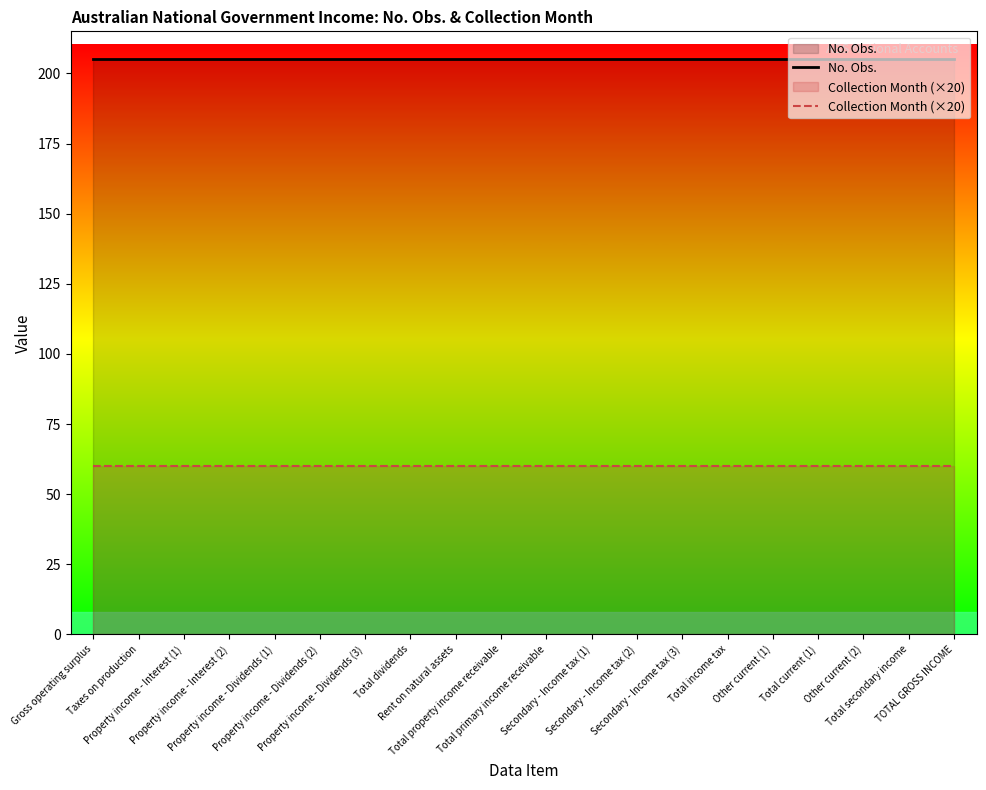

Which series has the widest spread of values?

No. Obs.